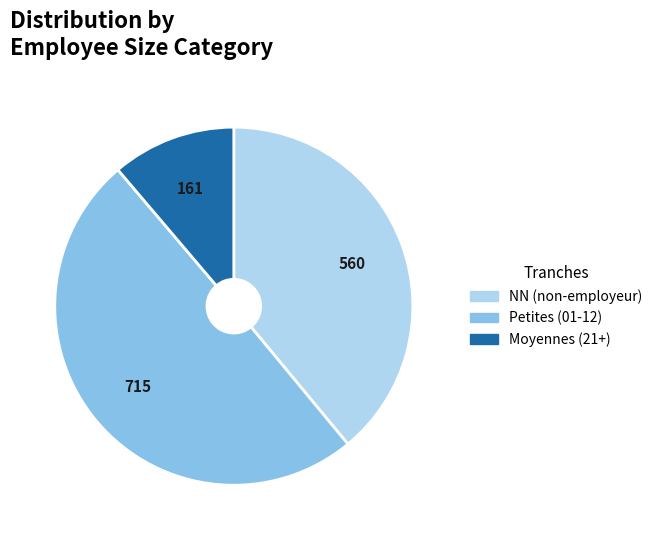

How many slices are in this pie chart?

3